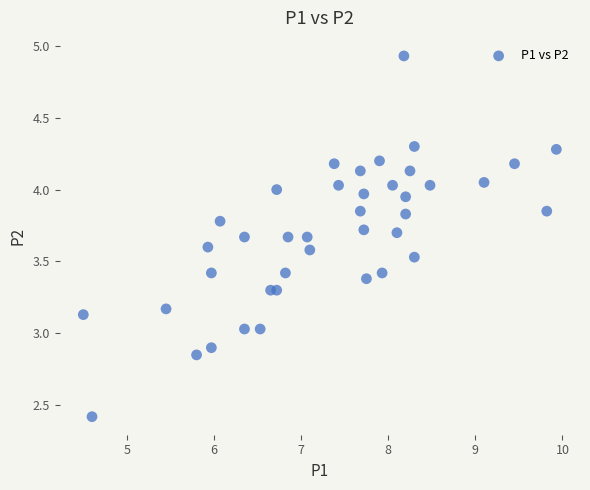

What is the range of Y values (max minus min)?

2.5